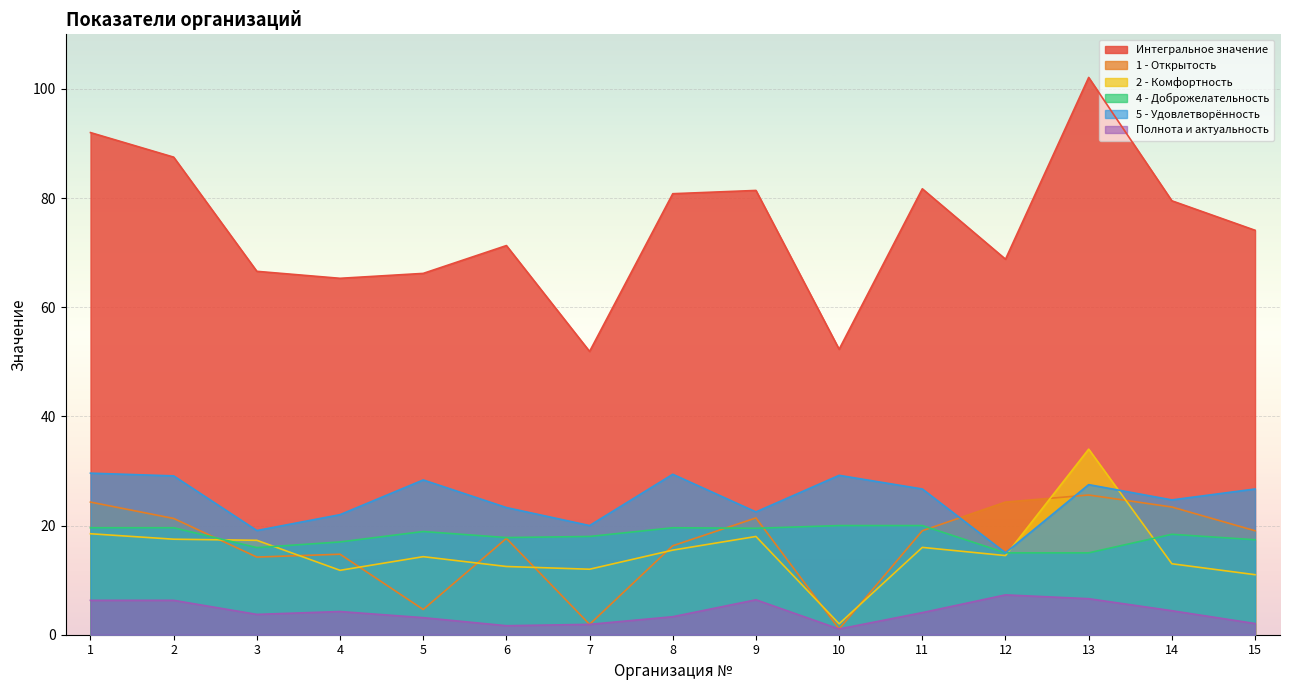

What is the sum of the 1 - Открытость values at 11 and 15?

38.1